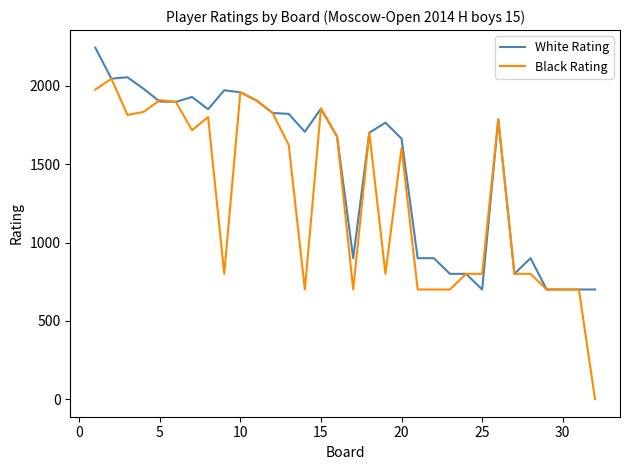

What is the greatest value displayed?

2244